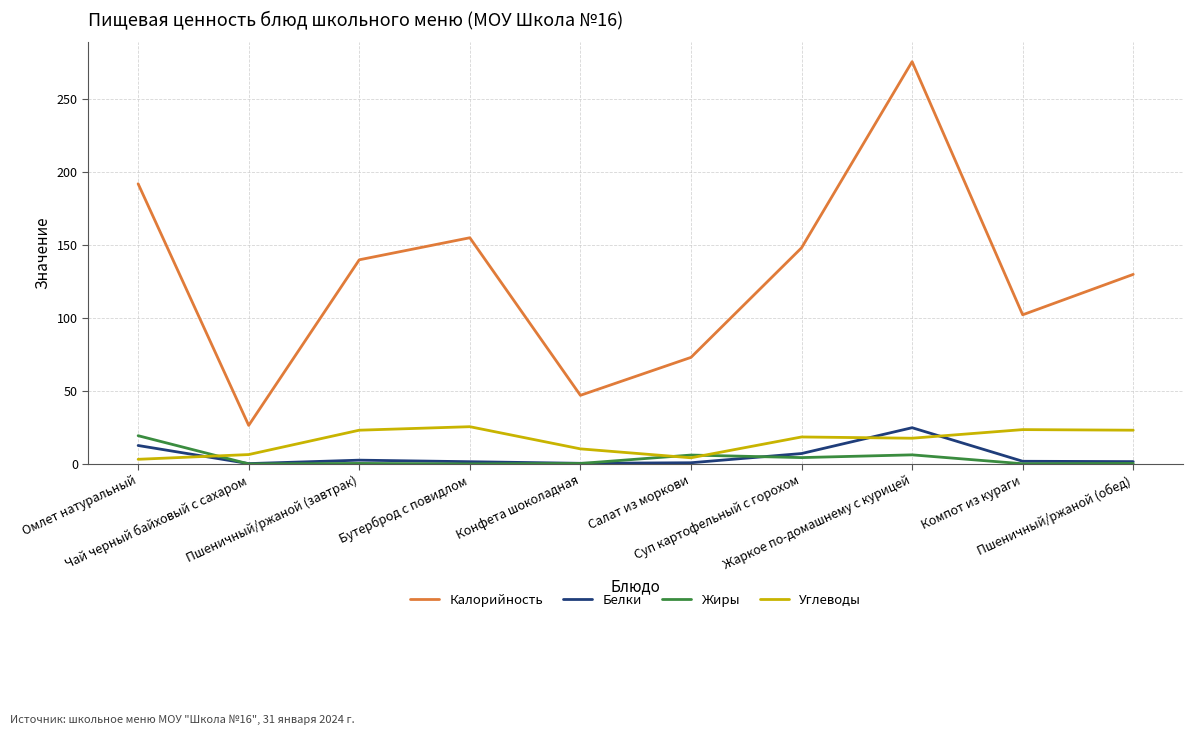

How many values in the Углеводы series are below 18?

5